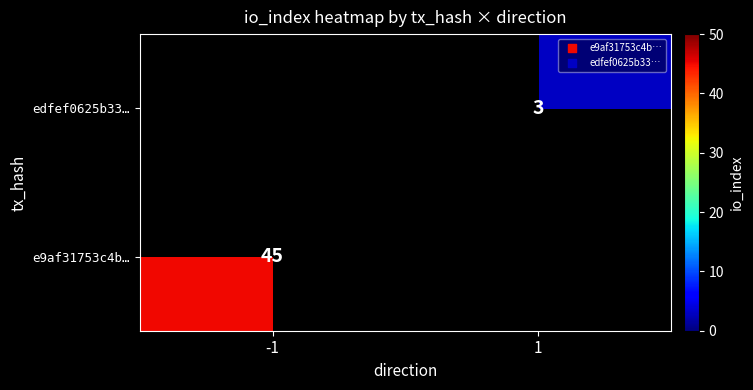

Is it true that e9af31753c4b… equals 45 at -1?

True